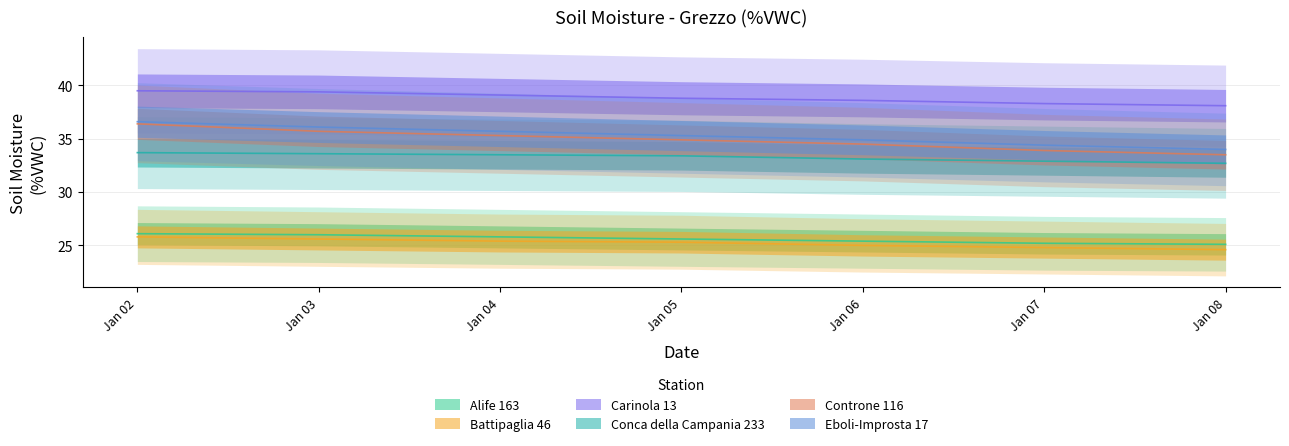

Rank the series at Jan 04 from highest to lowest value.

Carinola 13, Eboli-Improsta 17, Controne 116, Conca della Campania 233, Alife 163, Battipaglia 46